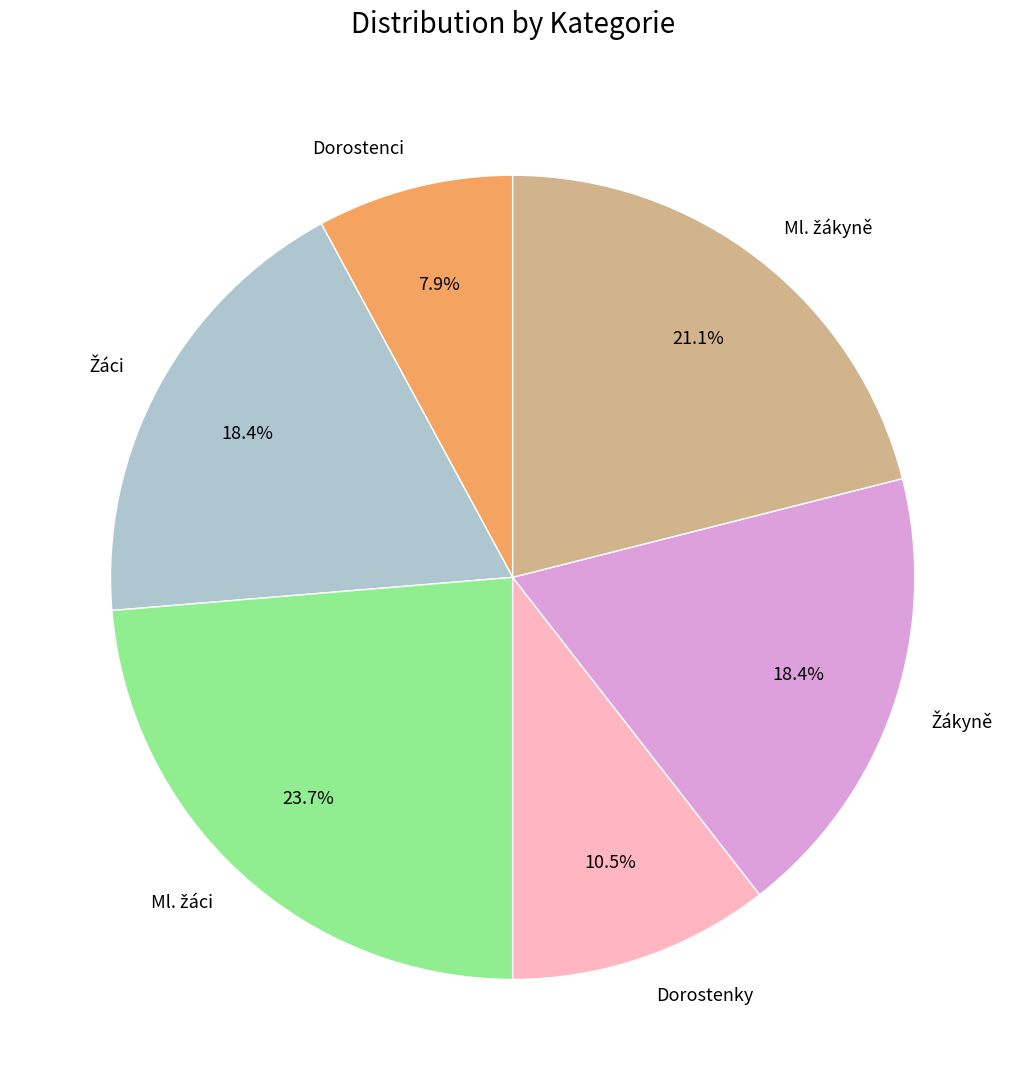

What percentage is NOT represented by Dorostenky?

89.5%